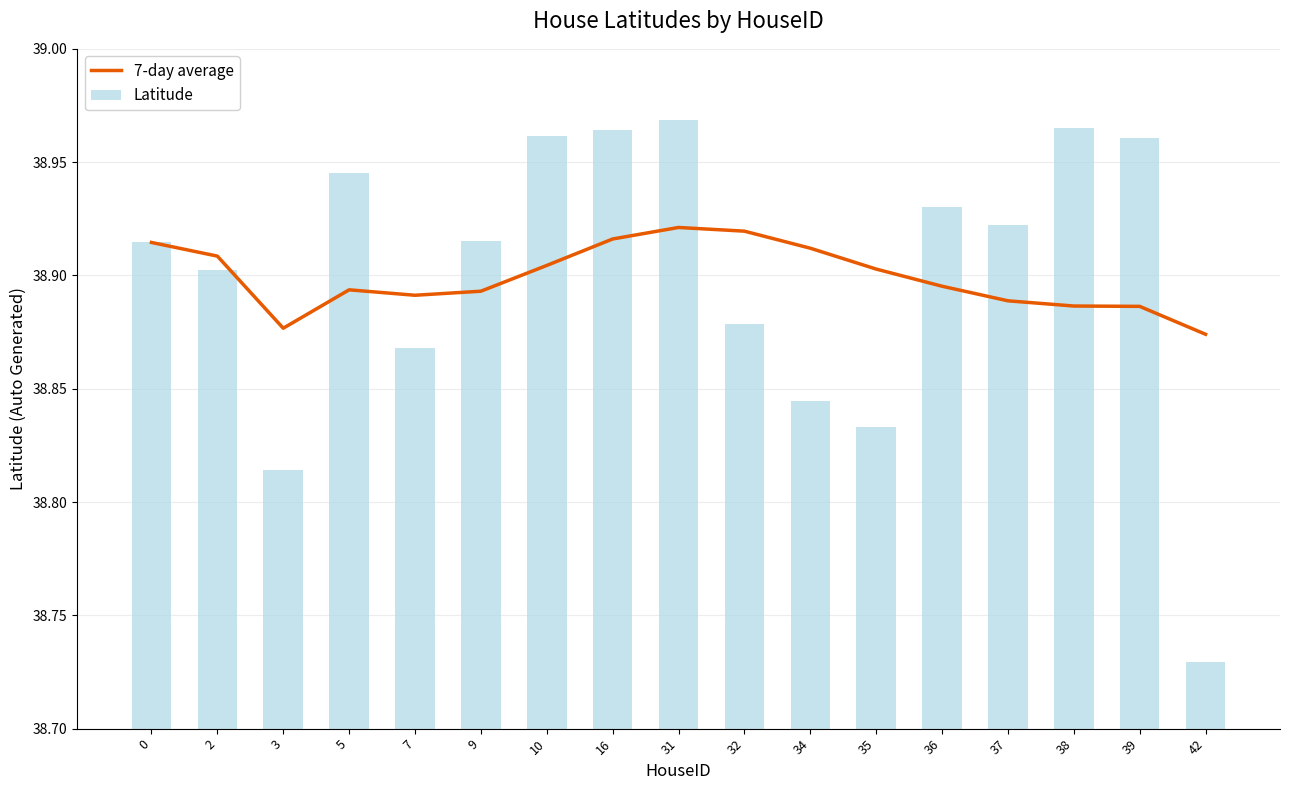

Approximately how many times larger is the value at 37 compared to 3?

1.0